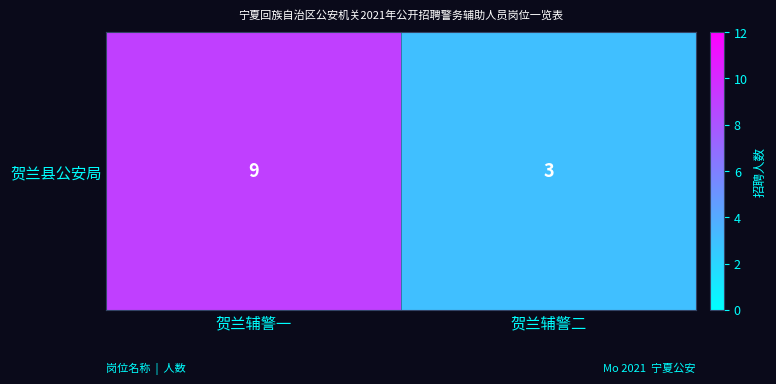

Rank the categories by value from lowest to highest.

贺兰辅警二, 贺兰辅警一